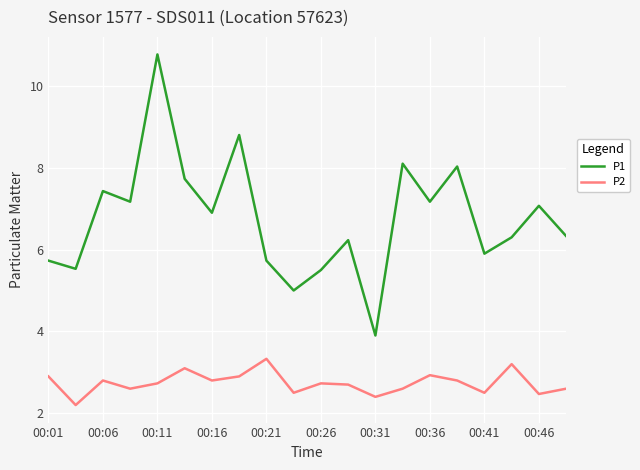

Which series has the largest range (max minus min)?

P1